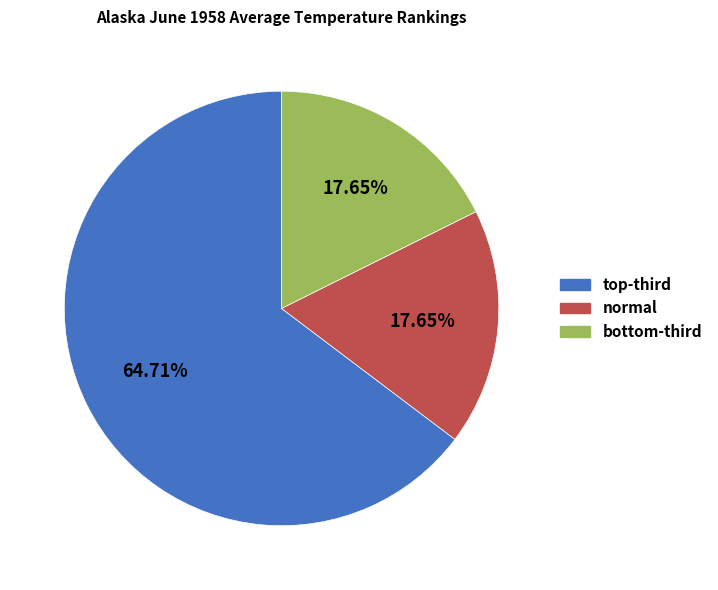

How many segments does this pie chart have?

3